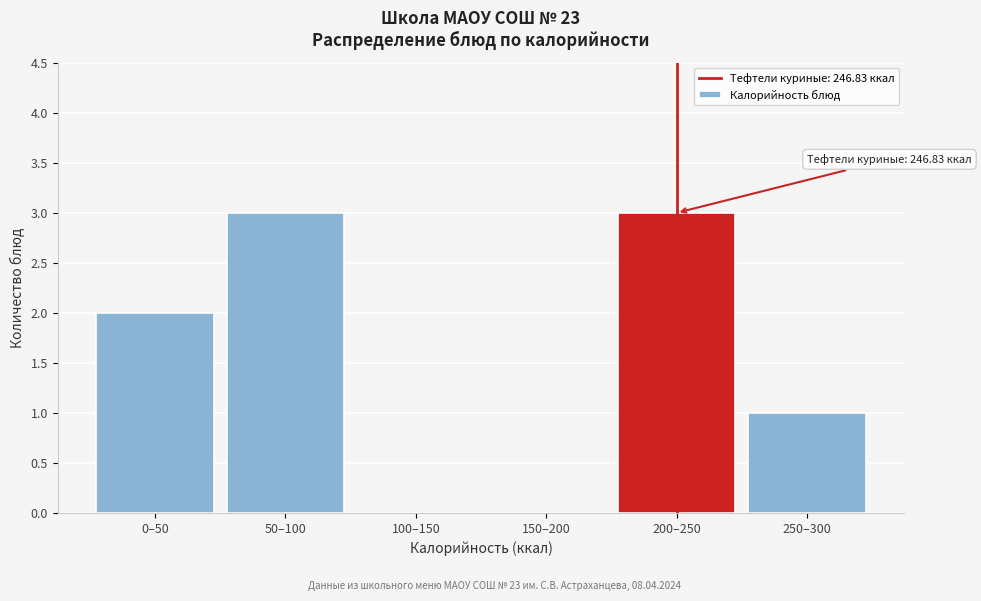

Reading right to left, what are all the values shown in this chart?

250–300=1	200–250=3	150–200=0	100–150=0	50–100=3	0–50=2